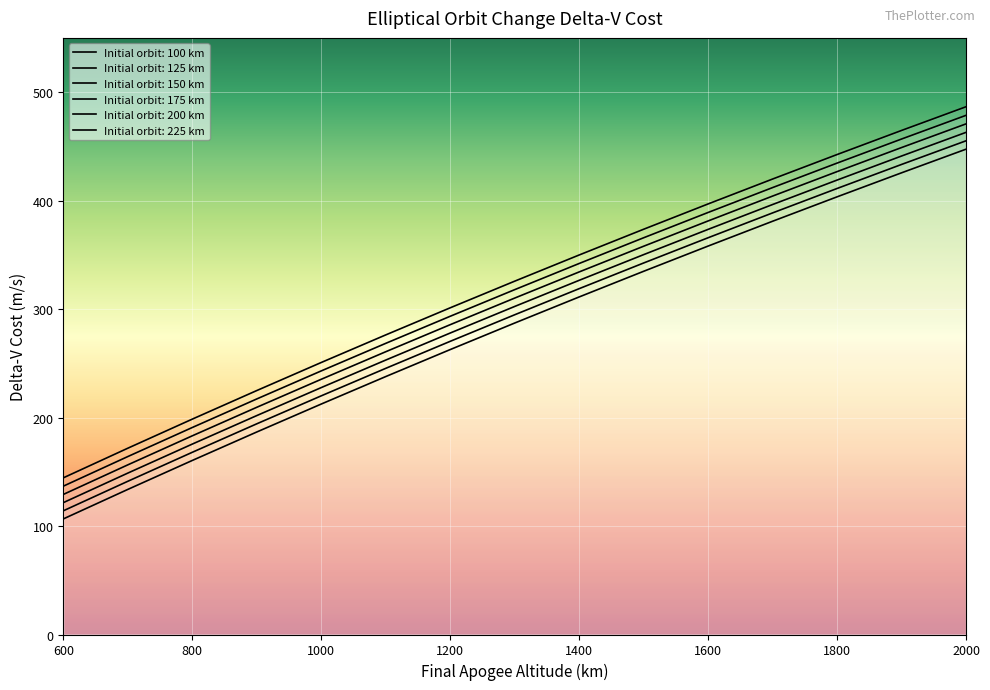

What is the difference between the highest and lowest values at 800?

38.1